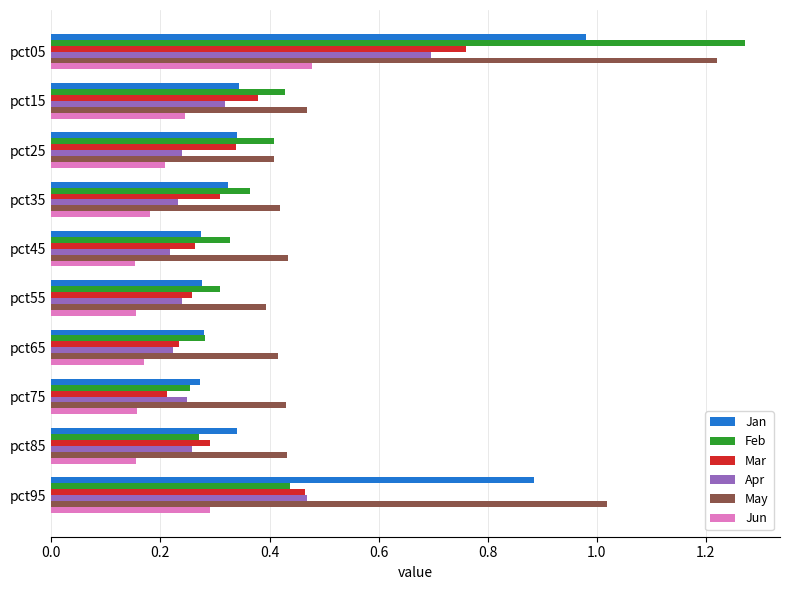

Is the value of May at pct25 greater than the value of Mar at pct75?

Yes